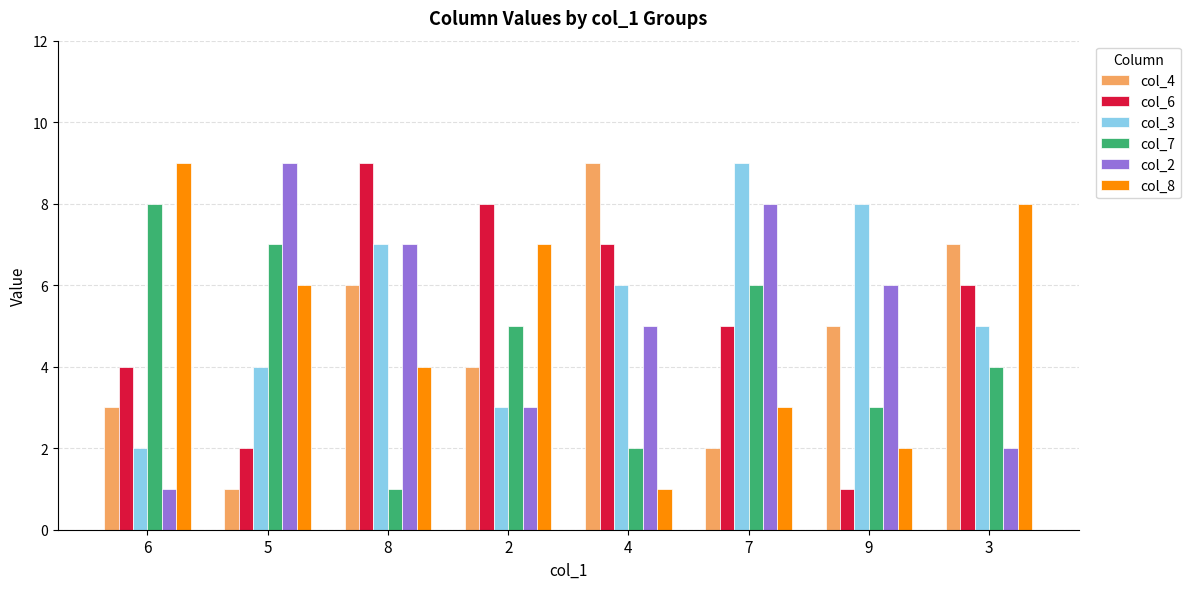

Which series changed the most between 6 and 5?

col_2